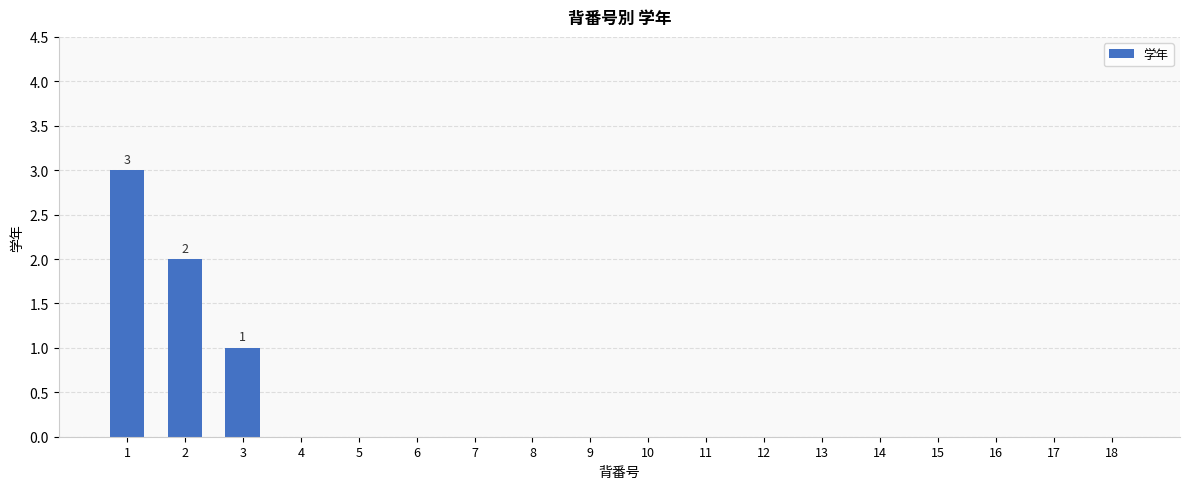

What is the greatest value displayed?

3